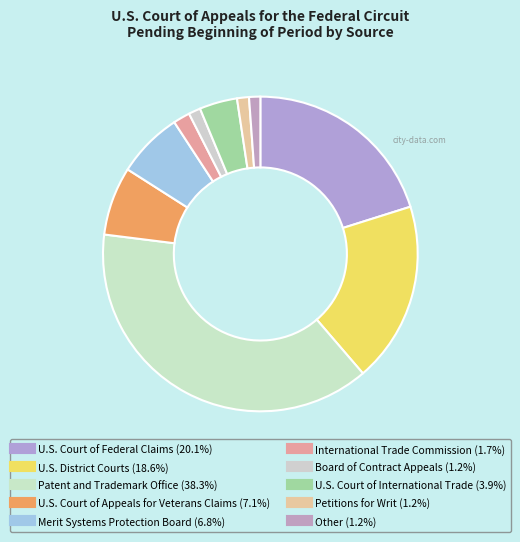

To the nearest percent, what is the difference between the largest and smallest slice percentages?

37%